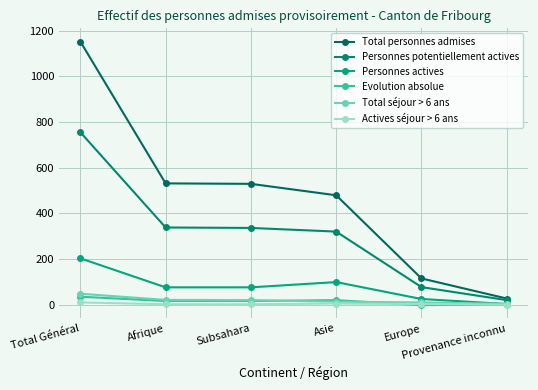

How many lines are shown in the chart?

6